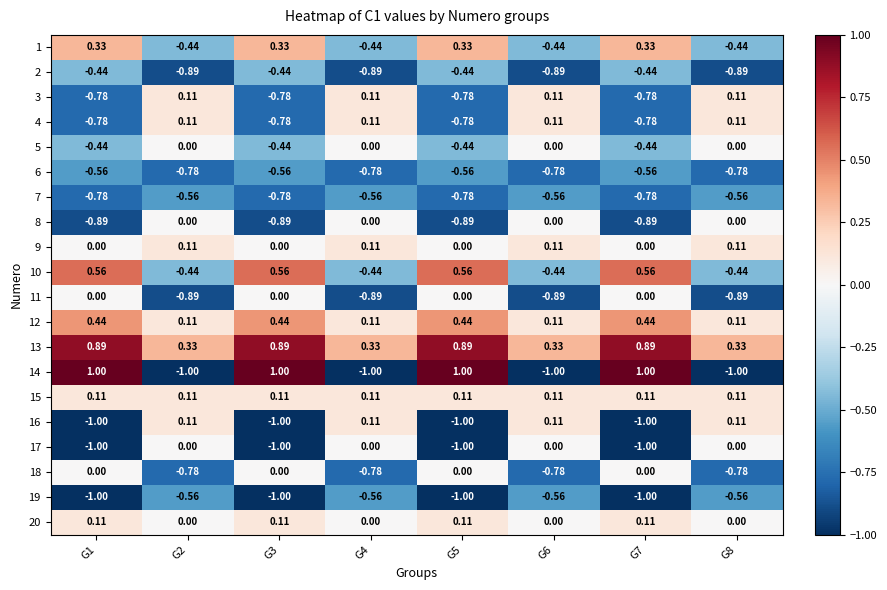

Is the value of 9 at G6 greater than the value of 5 at G5?

Yes